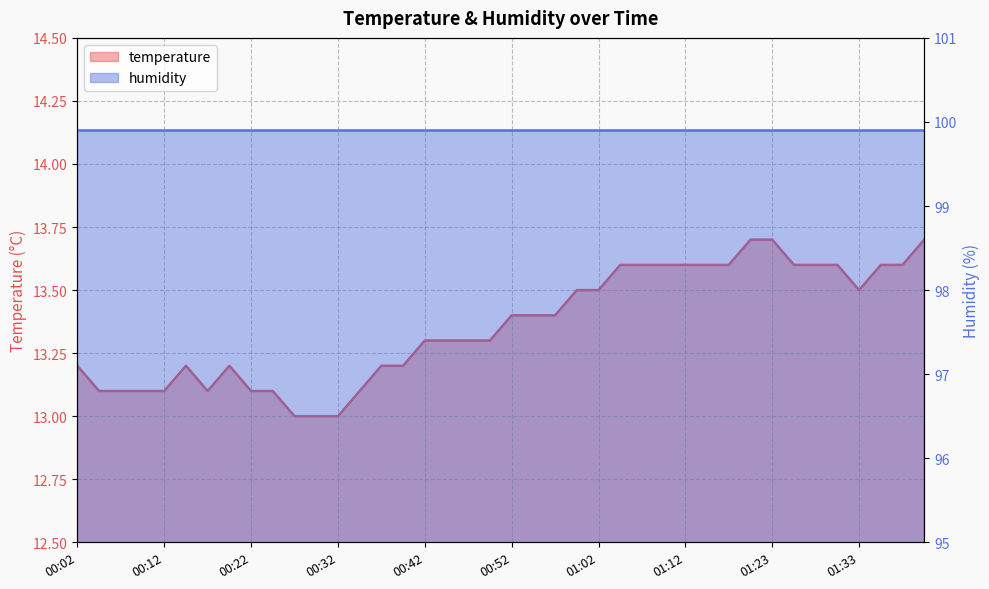

Approximately how many times larger is the value at 01:02 compared to 01:20?

1.0